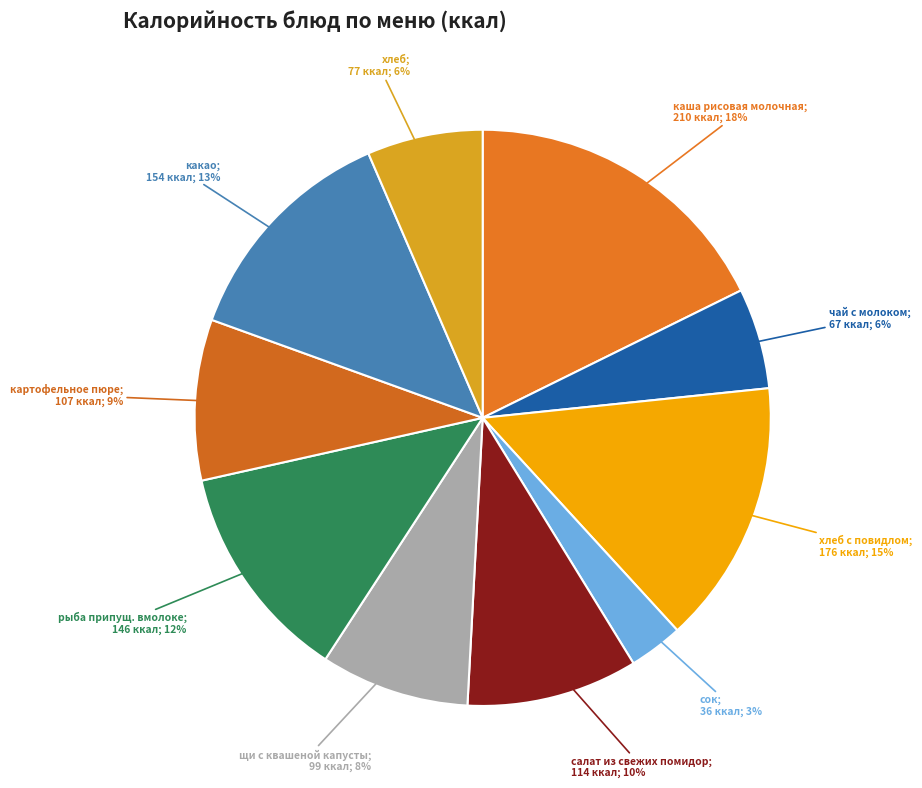

How many slices are in this pie chart?

10